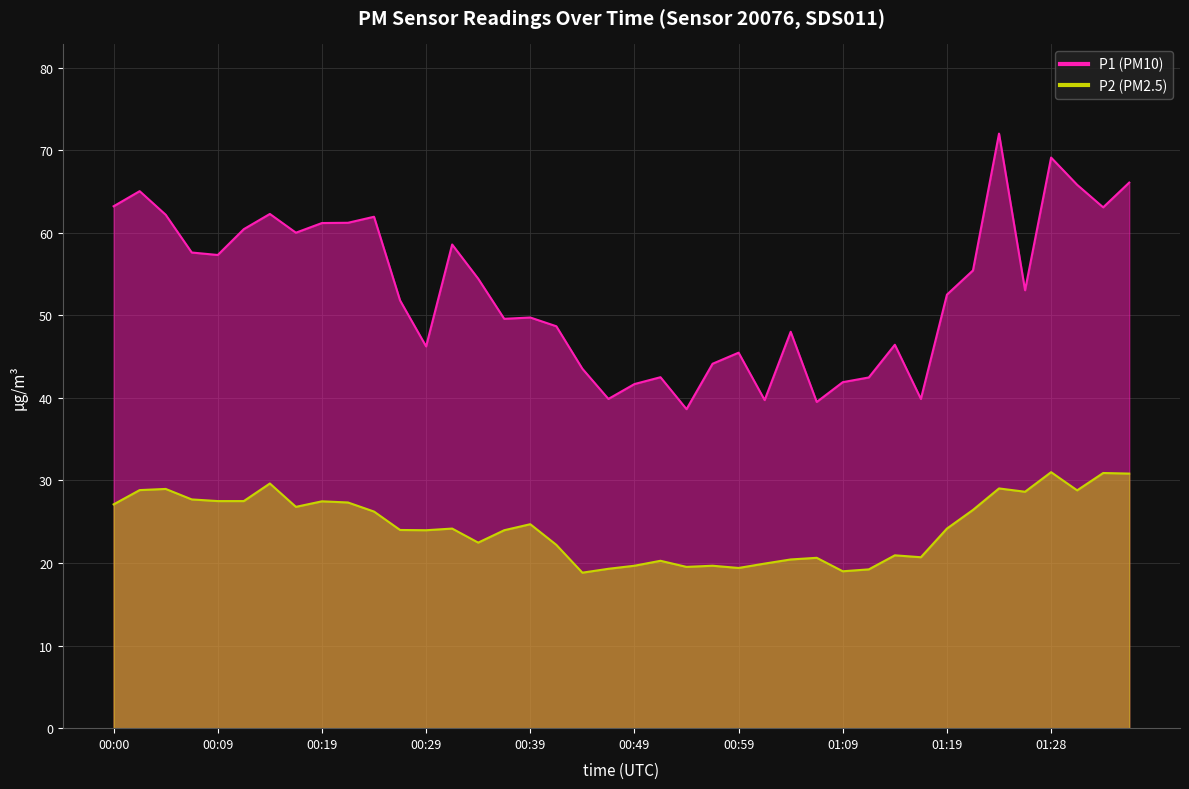

What is the difference between the P1 values at 00:34 and 00:56?

10.3